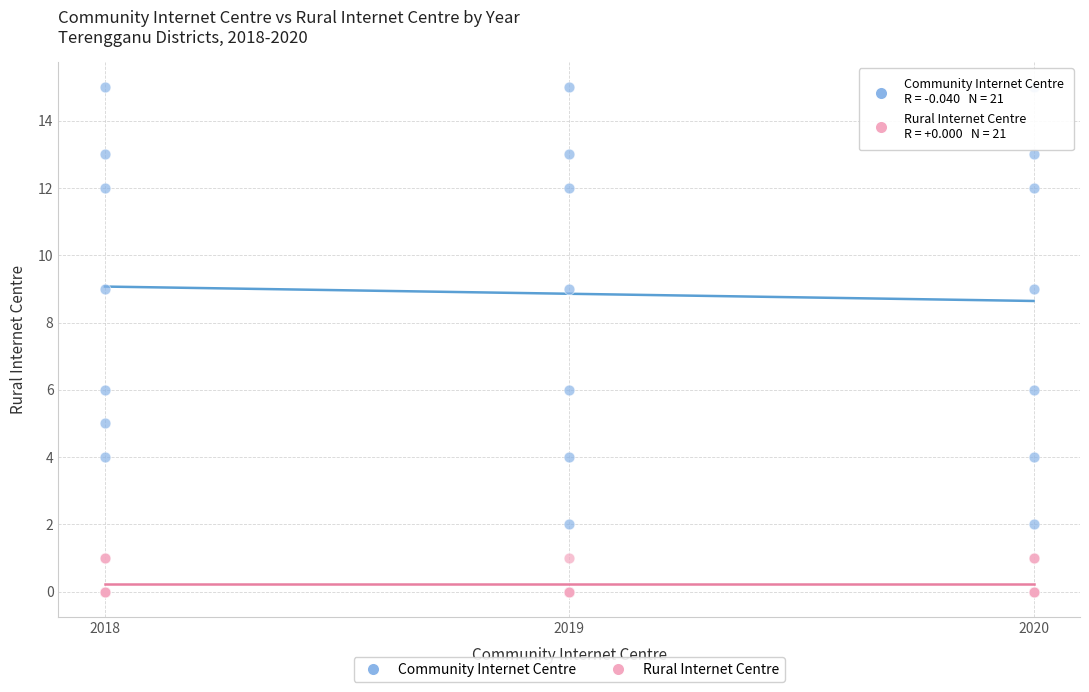

Which series has the widest spread of Y values?

Community Internet Centre